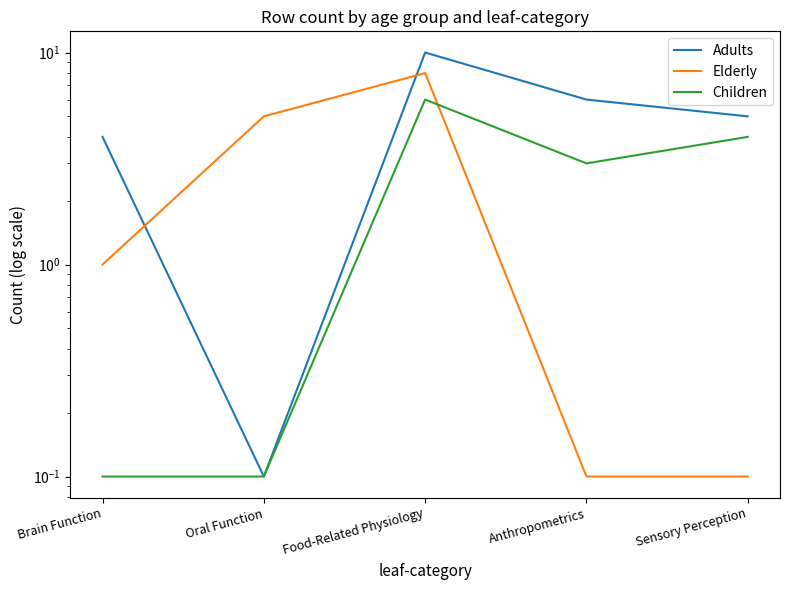

At how many categories does at least one series exceed 3?

5